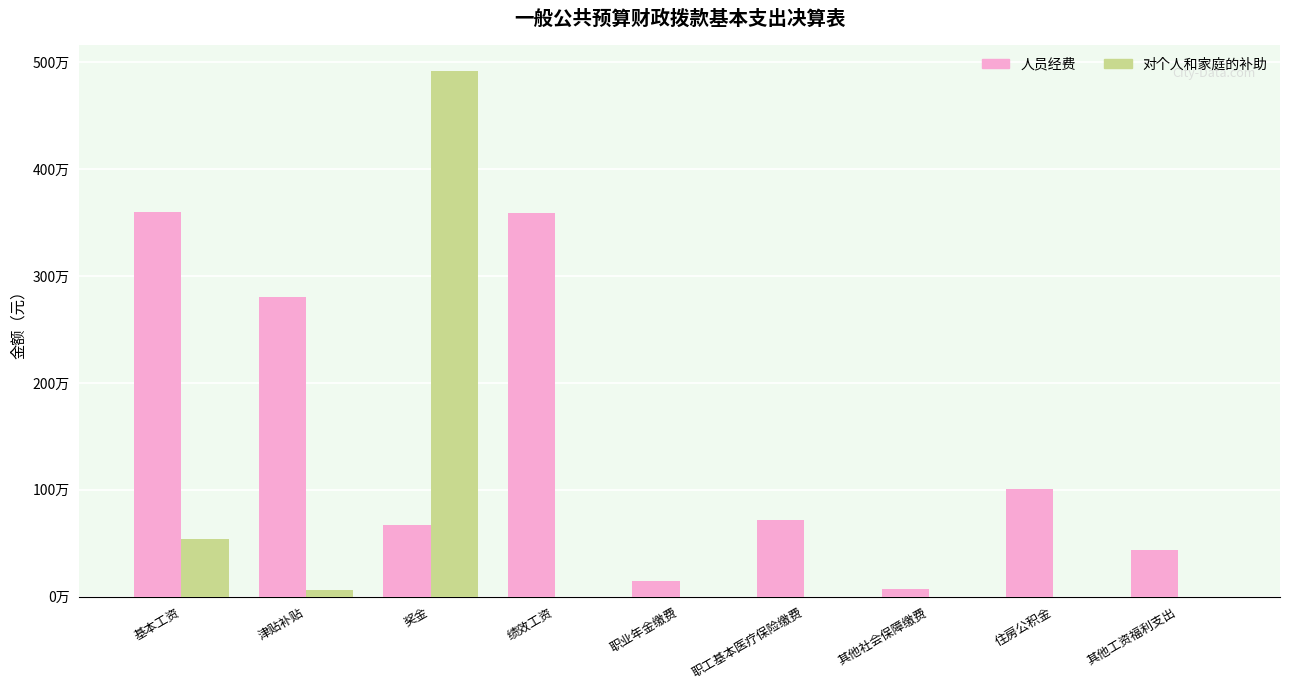

What is the total value across all series at 绩效工资?

3591325.3